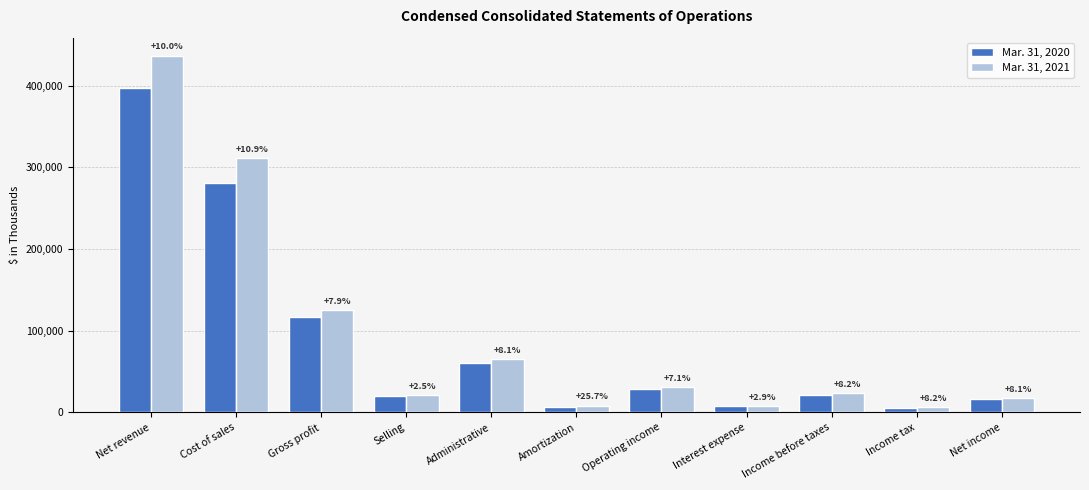

How many groups of bars are there?

11